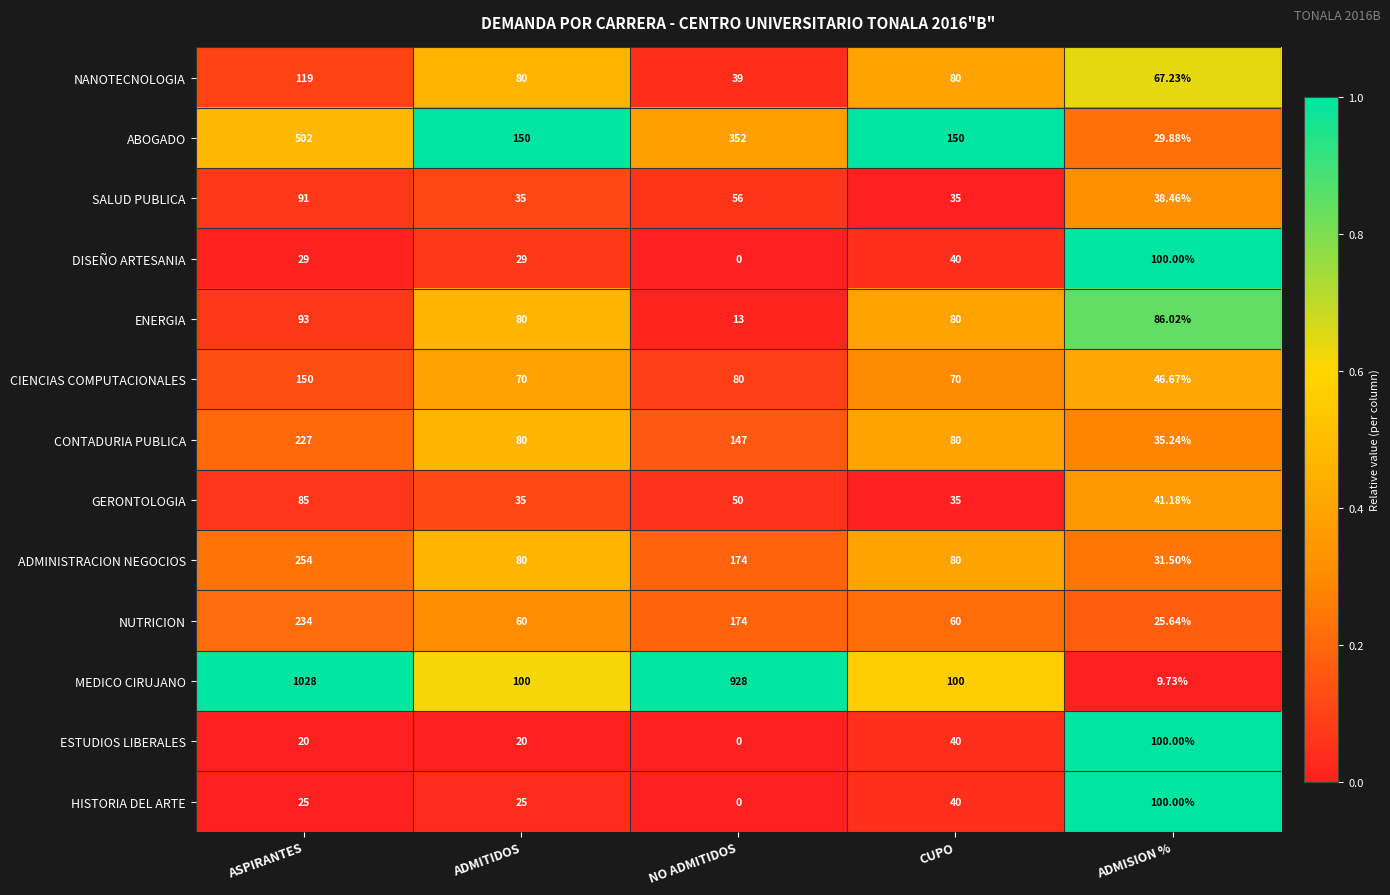

At which category does the chart reach its minimum across all series?

NO ADMITIDOS